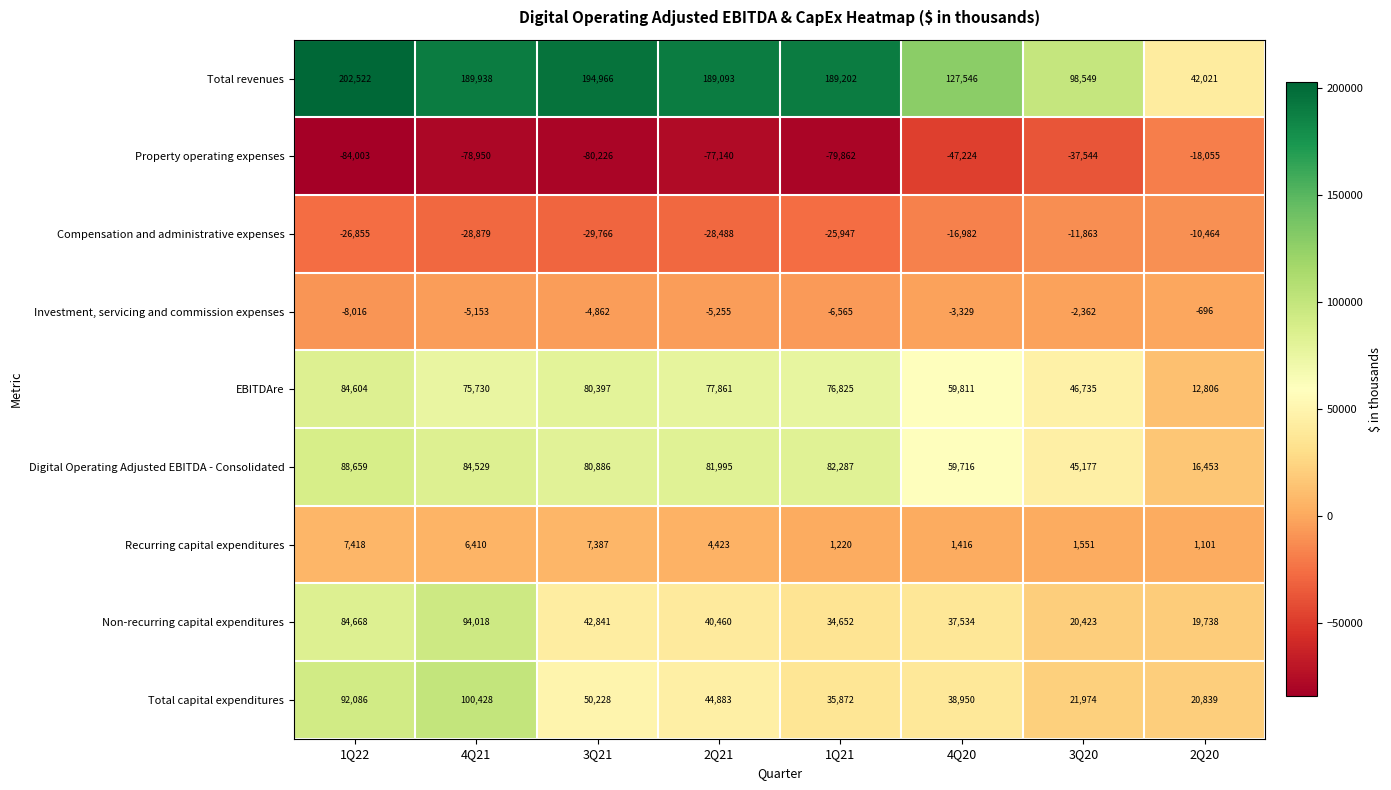

What is the total value across all series at 2Q21?

327832